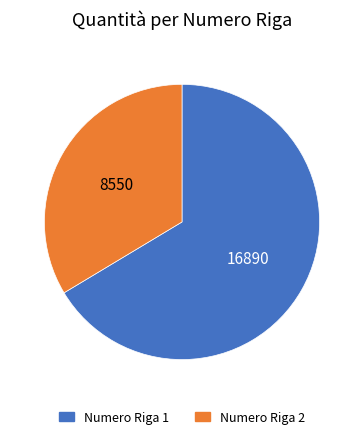

True or false: Numero Riga 2 accounts for 34% of the total.

True